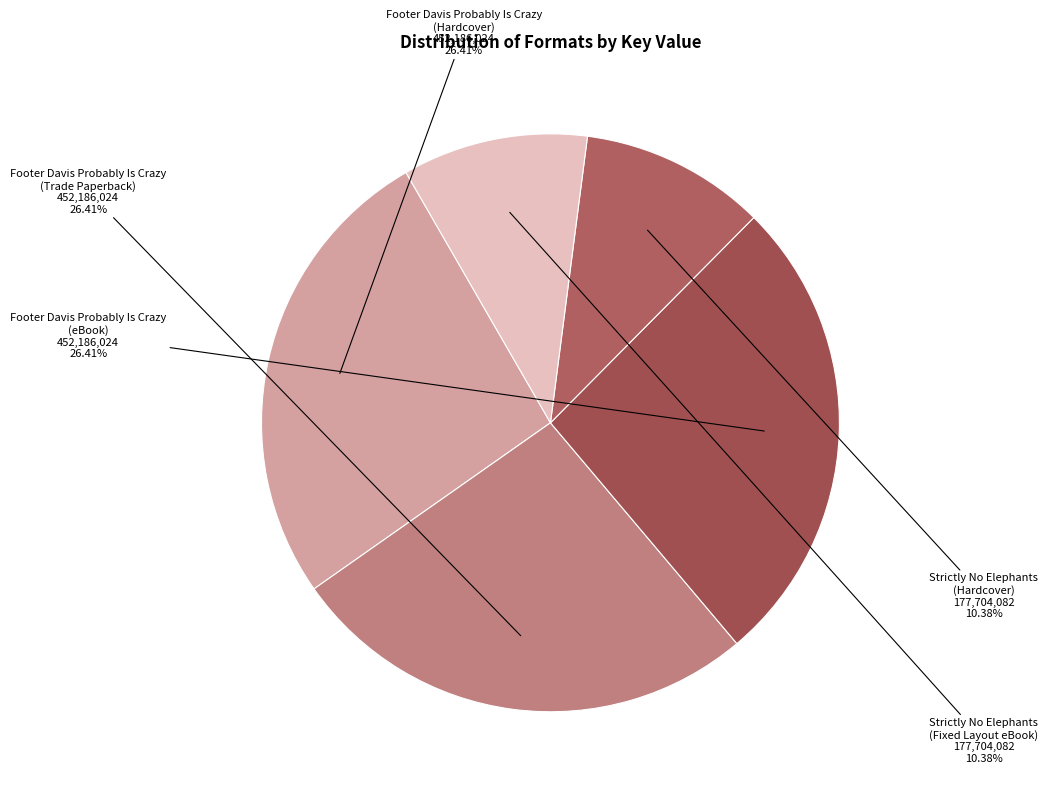

How many segments does this pie chart have?

5